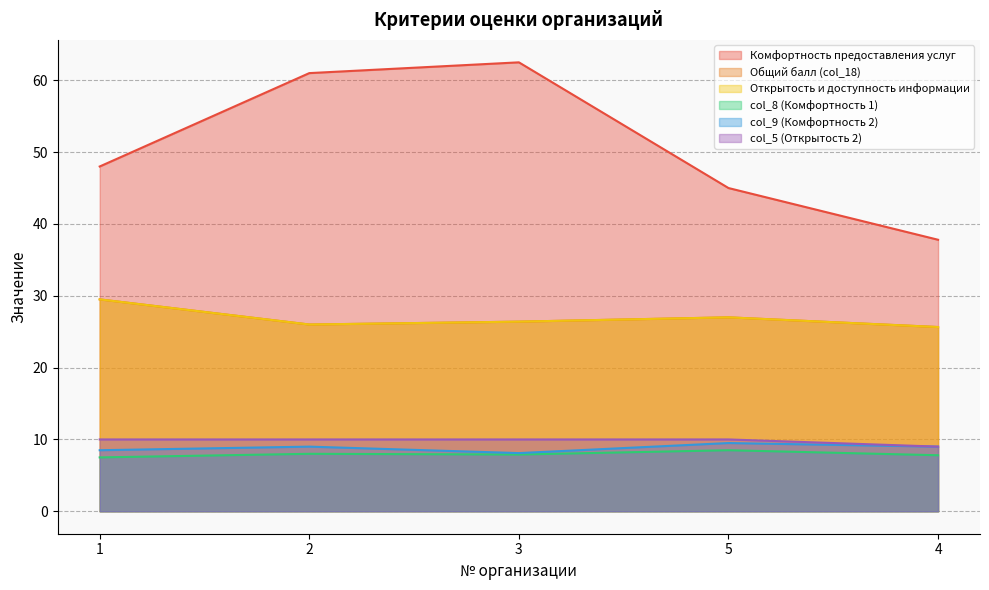

True or false: col_9 (Комфортность 2) and col_5 (Открытость 2) intersect in this chart.

False